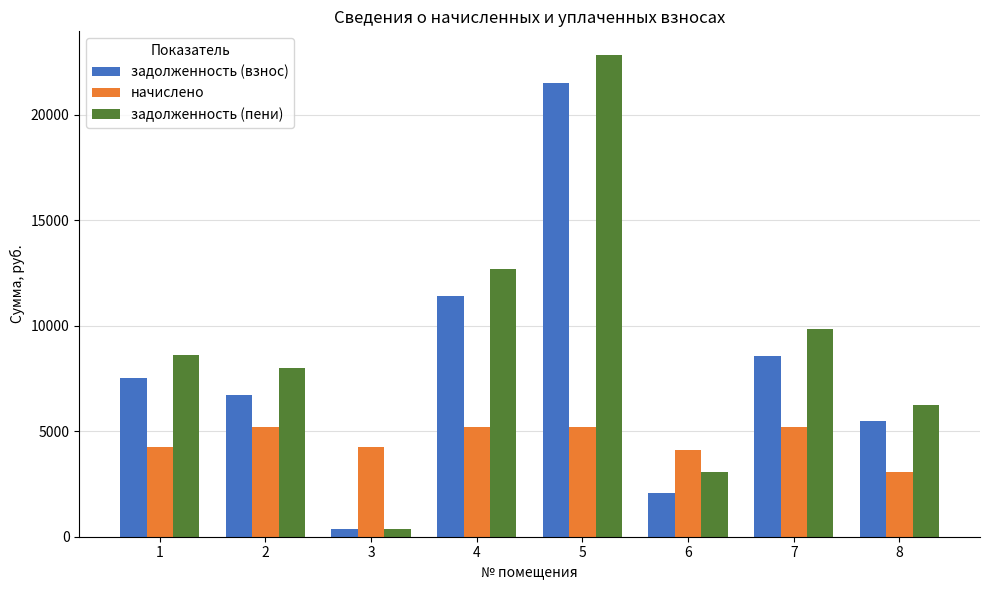

Which series has the largest total across all categories?

задолженность (пени)